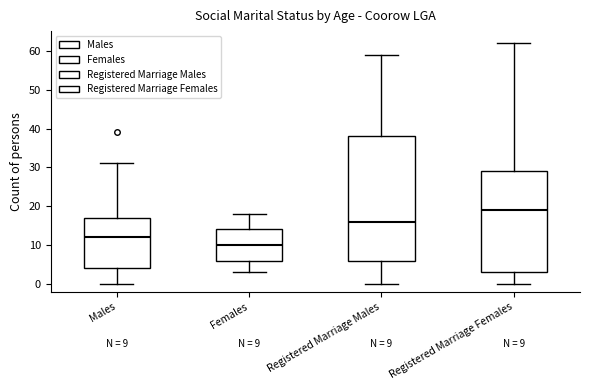

Which box's median line is the lowest?

Females